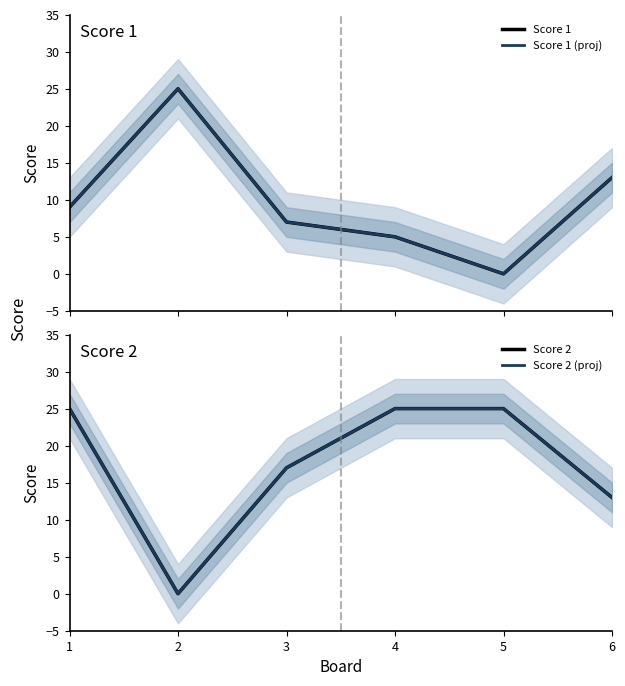

How many series are shown in this chart?

4